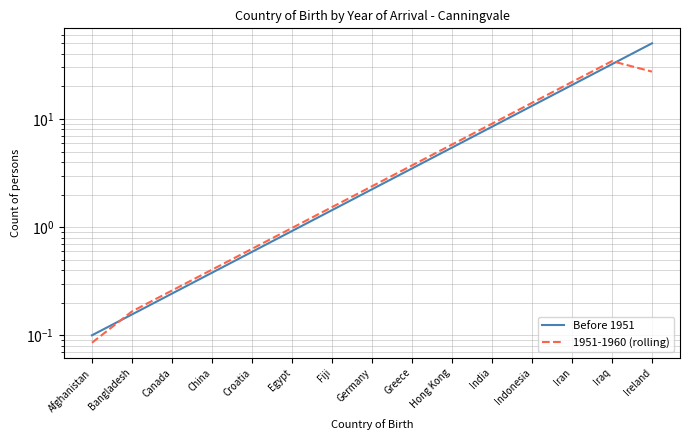

What is the spread (max minus min) of values at India?

0.6